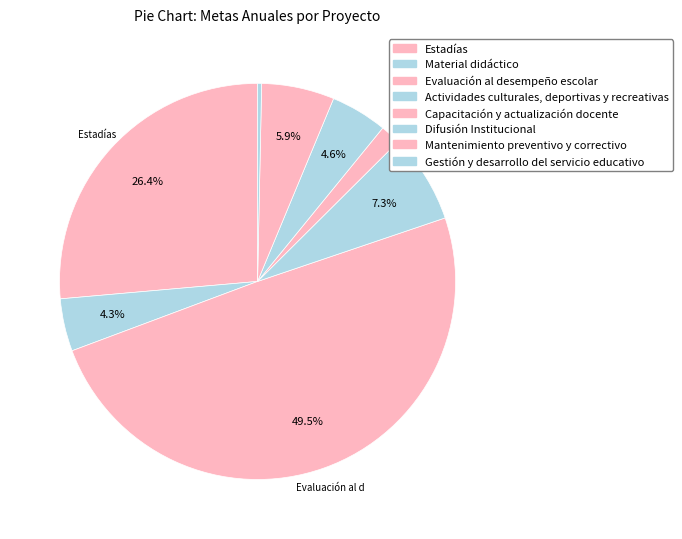

How many segments does this pie chart have?

8